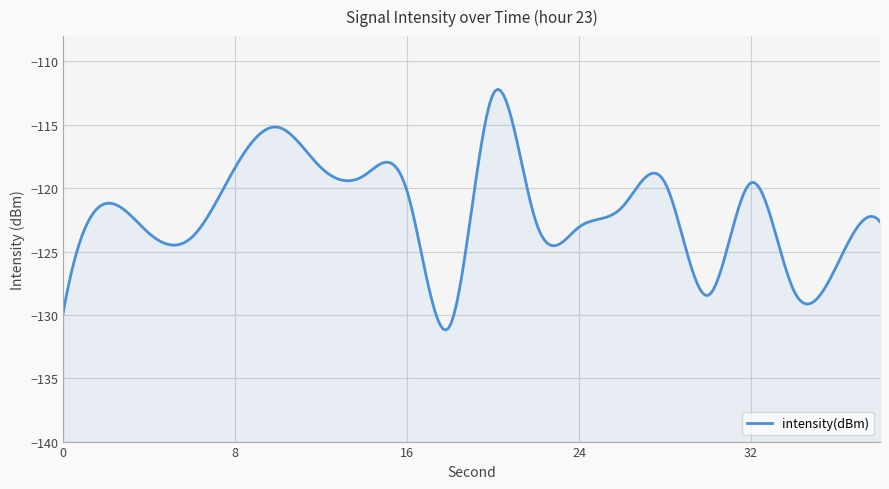

How many values are below -121?

12